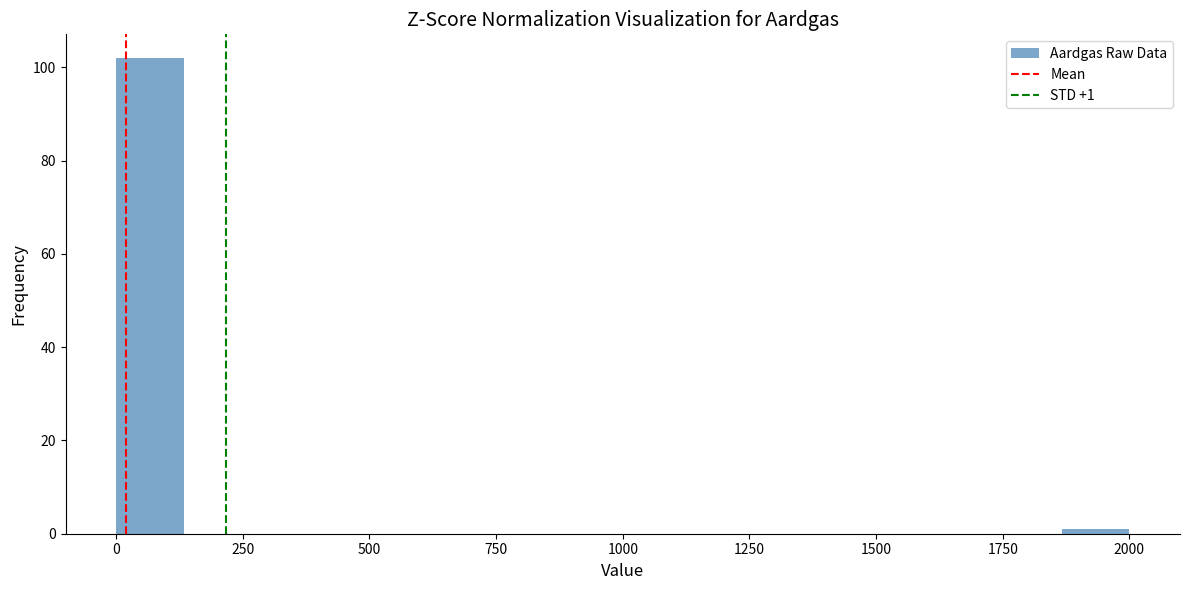

Read against the x-axis, roughly where is the centre of the tallest bar?

50